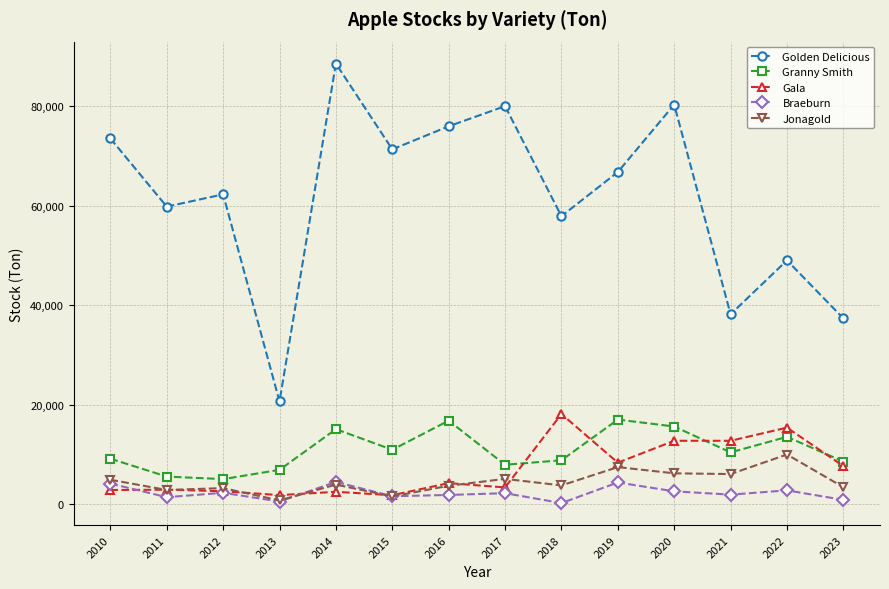

Between 2010 and 2013, which series saw the biggest shift?

Golden Delicious